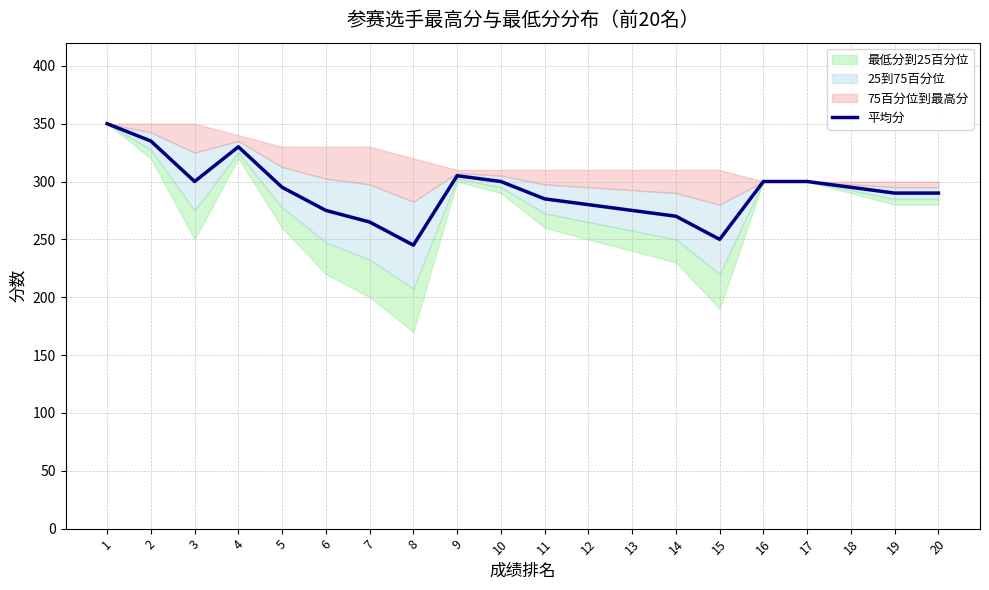

What is the change in value from 13 to 14?

-5